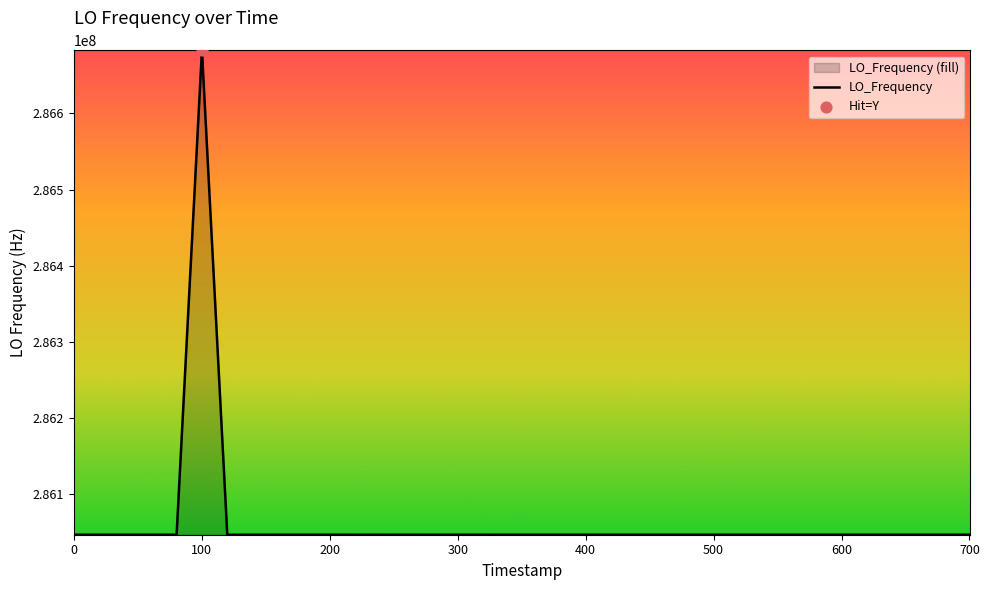

What is the greatest value displayed?

286682704.8